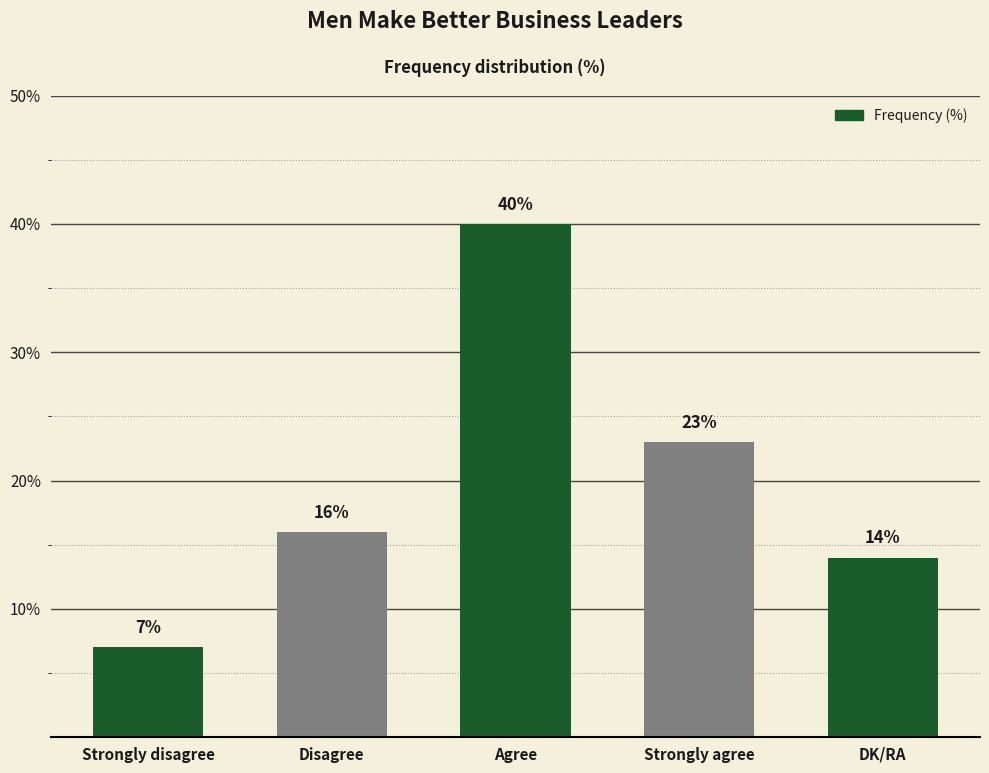

The value at DK/RA is 8. True or false?

False